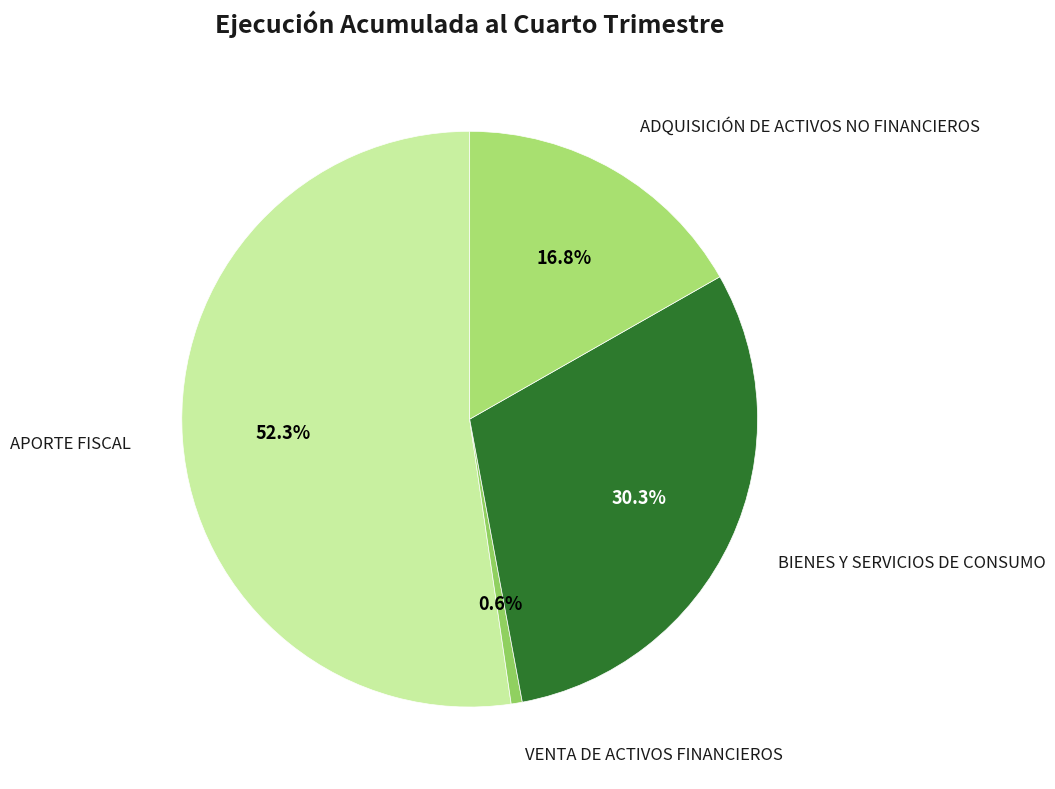

How many slices are in this pie chart?

4